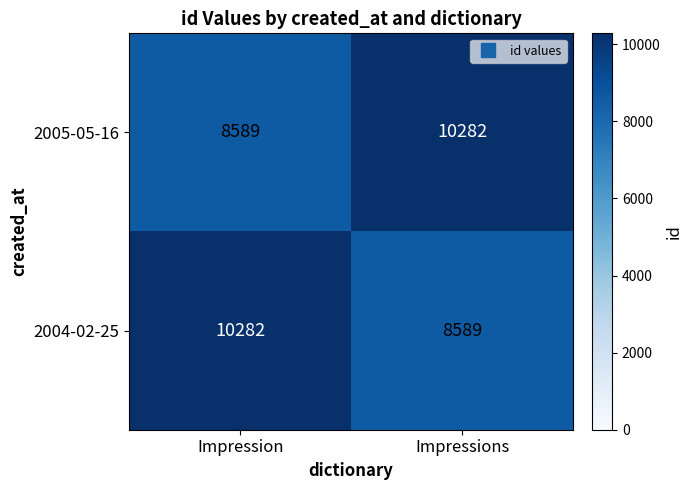

How many data points does each series have?

2